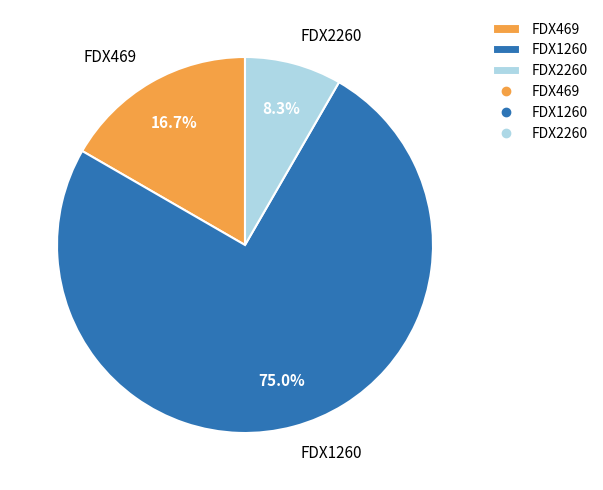

Does FDX1260 represent more than half of the total?

Yes